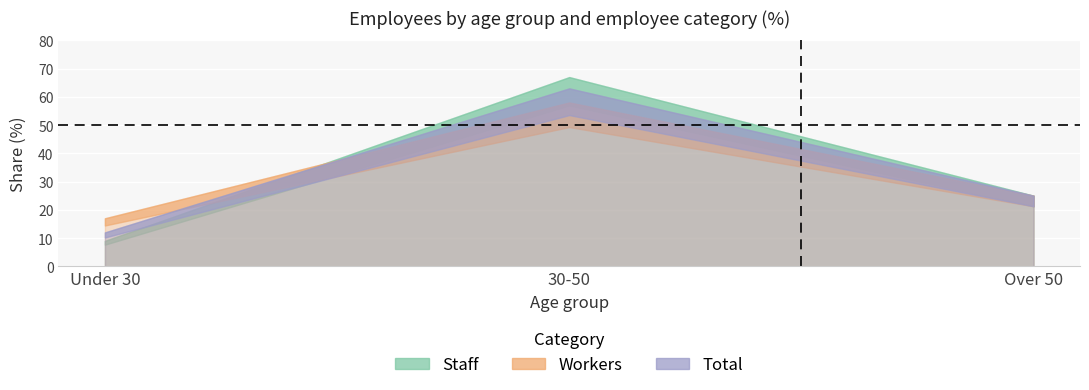

Is the value of Staff at Over 50 greater than the value of Total at 30-50?

No